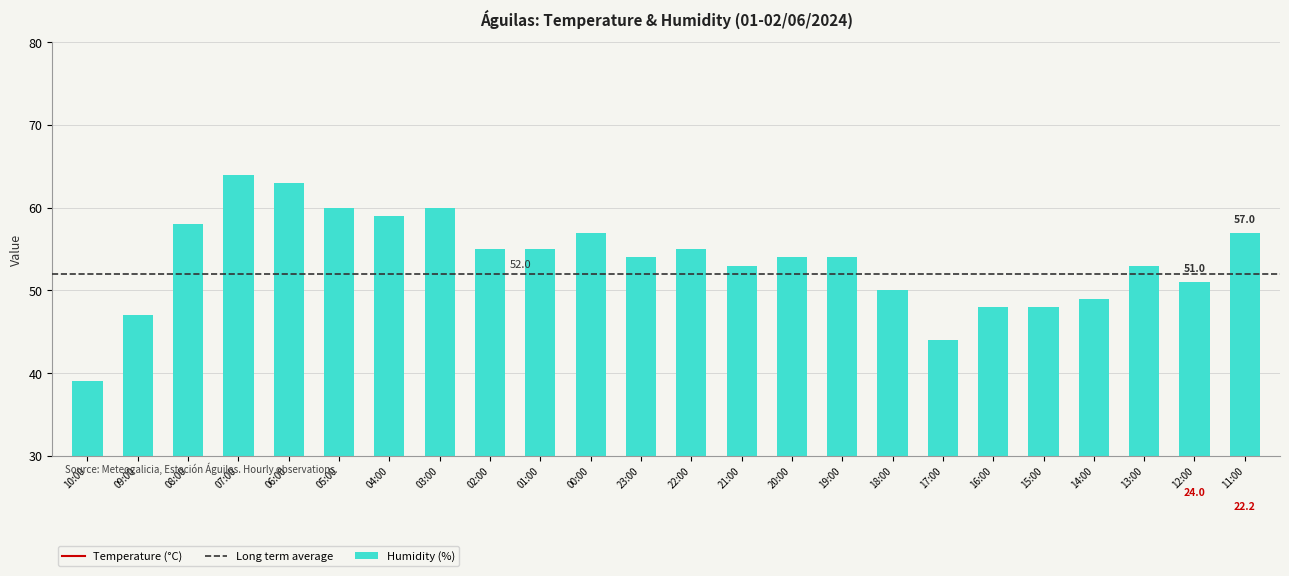

How many data points in Humidade (%) are above 54?

11